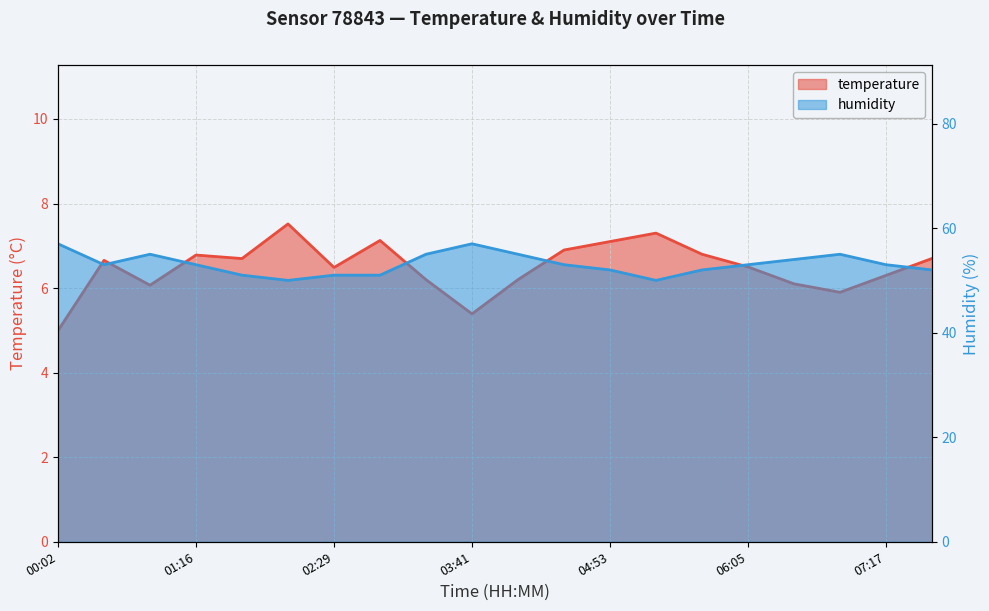

Which has a higher value, 06:53 or 06:05?

06:05